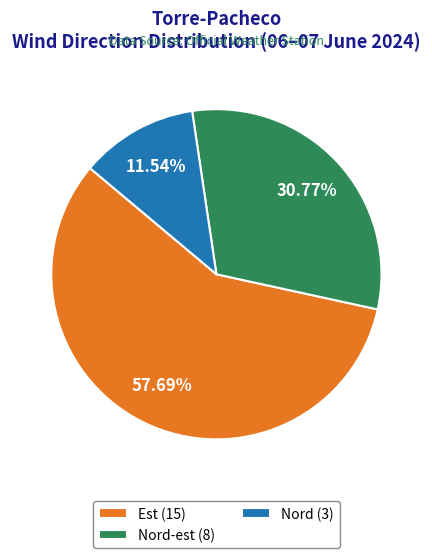

Do Nord-est (8) and Nord (3) together represent more than half of the pie?

No